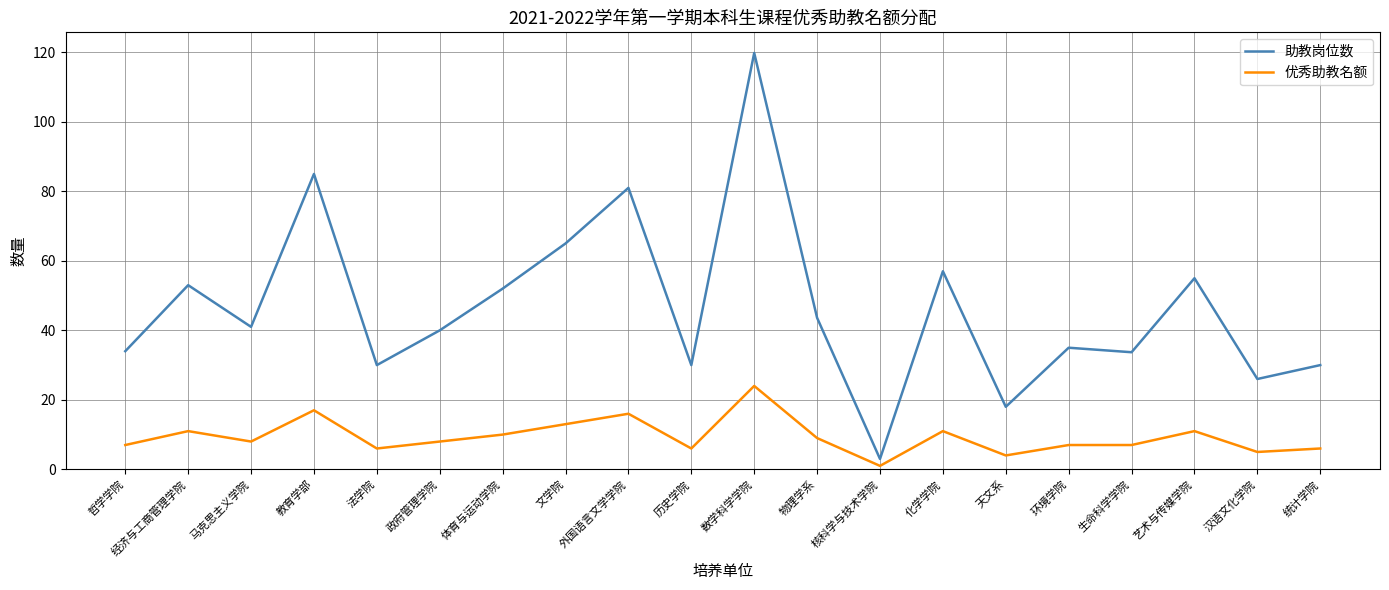

Which label corresponds to the largest value in the chart?

数学科学学院